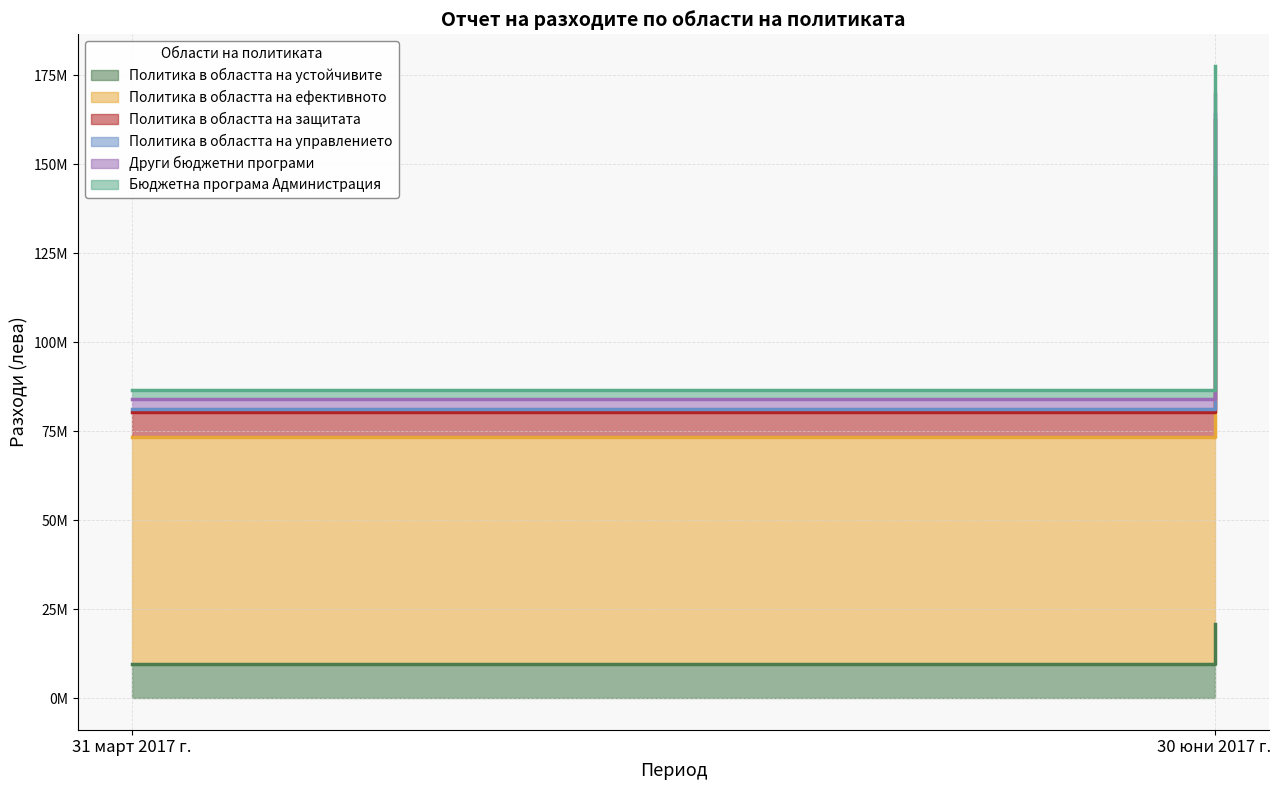

Which series has the widest spread of values?

Политика в областта на ефективното